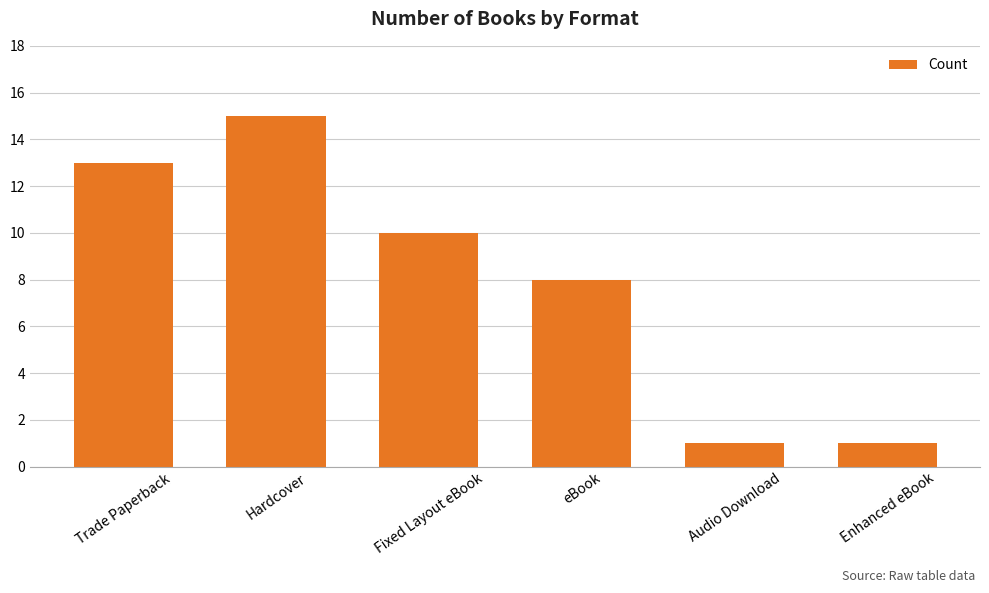

The chart shows a value of 0 at Audio Download. True or false?

False